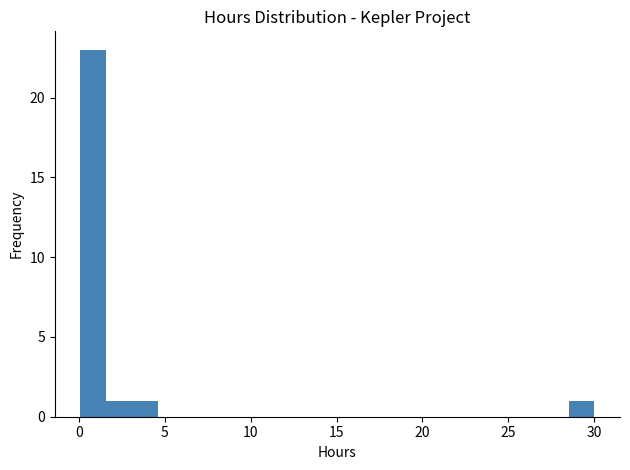

Read against the x-axis, roughly where is the centre of the tallest bar?

1.0